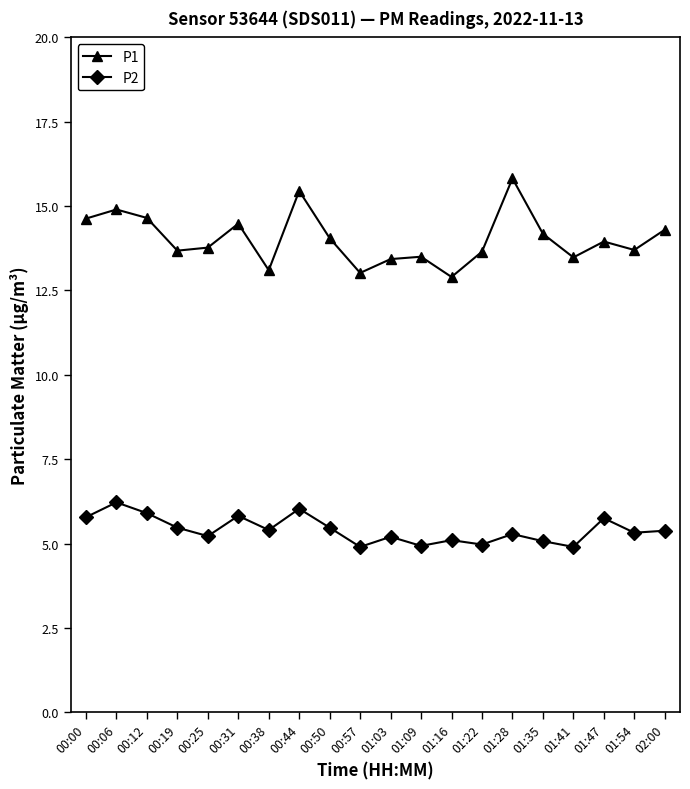

At 01:22, list the series in order from largest to smallest.

P1, P2